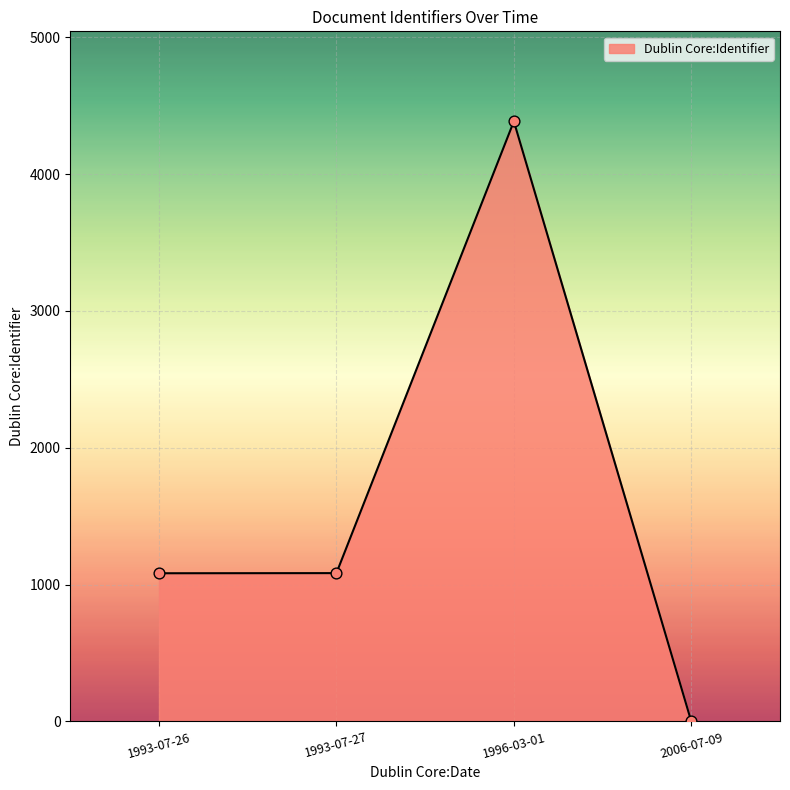

Between 1996-03-01 and 1993-07-27, which is larger?

1996-03-01